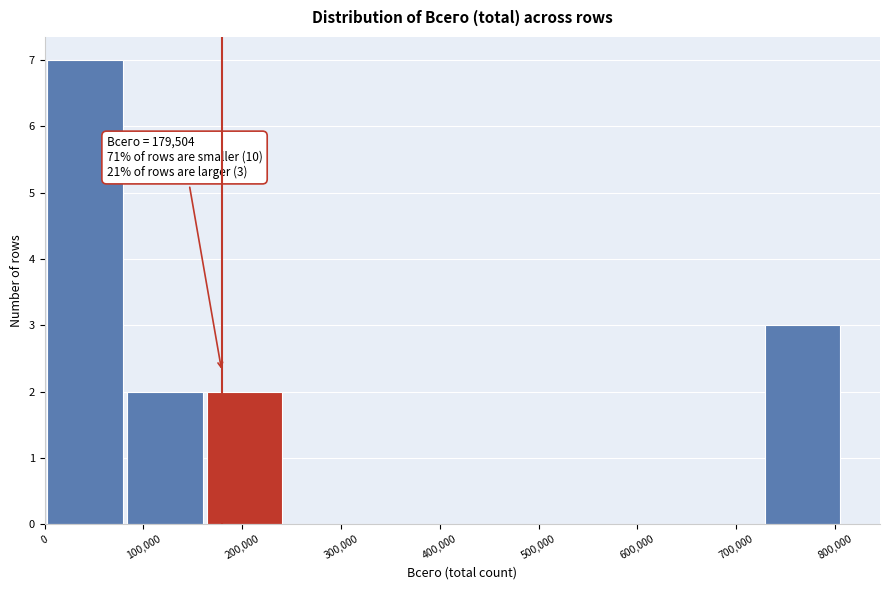

Over which range of the x-axis is the bar tallest?

0 to 80000